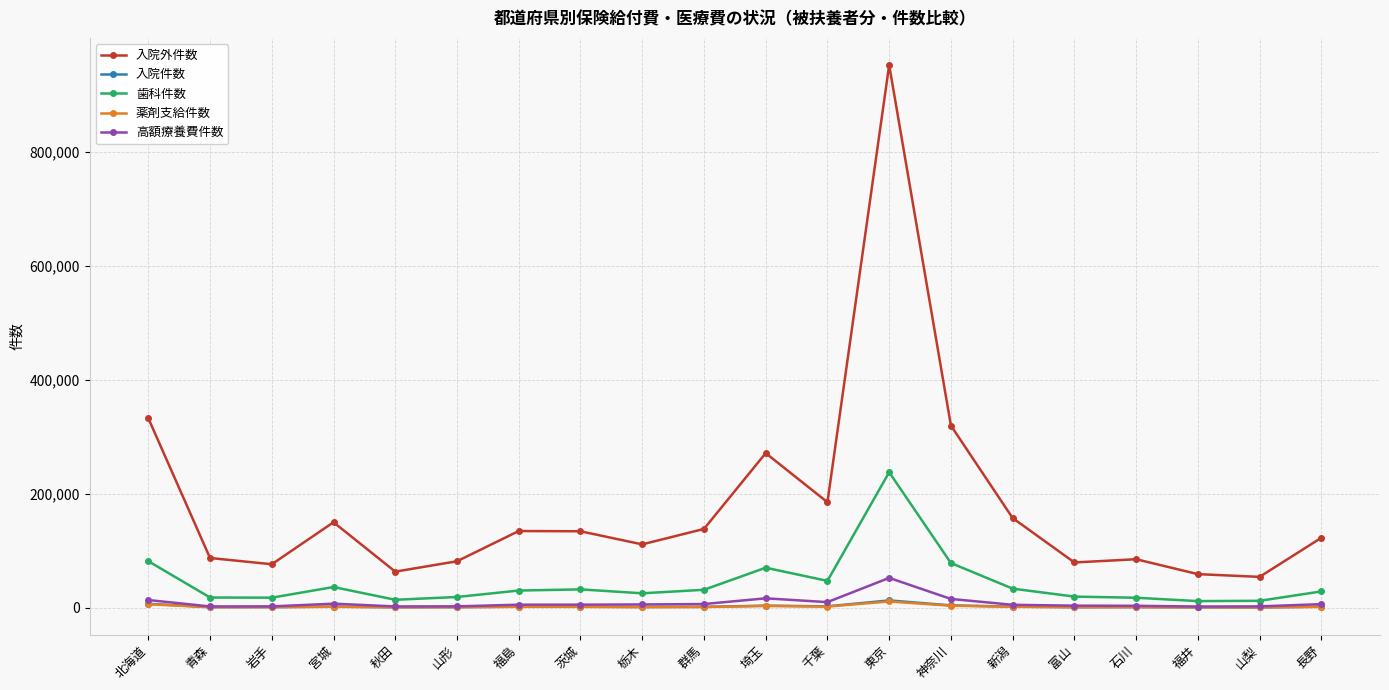

Which series has the largest total across all categories?

入院外件数